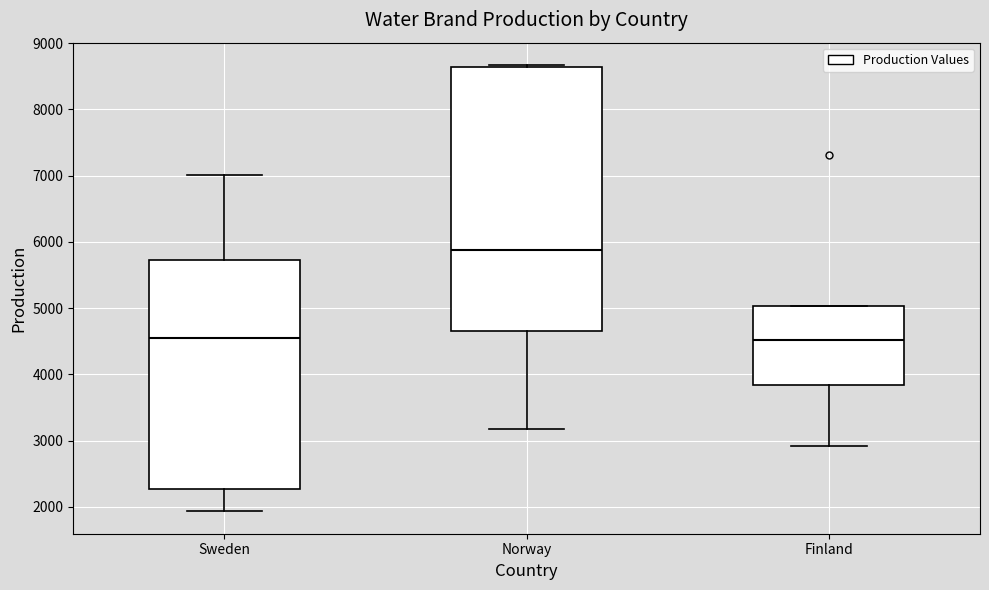

Reading left to right, read every box against the y-axis: the position of its median line, the range the box covers, and the ends of its whiskers. The values are not printed on the chart, so give them approximately, as read against the axis.

Sweden: median 4500, box 2300 to 5700, whiskers 1900 to 7000
Norway: median 5900, box 4600 to 8600, whiskers 3200 to 8700
Finland: median 4500, box 3800 to 5000, whiskers 2900 to 5000